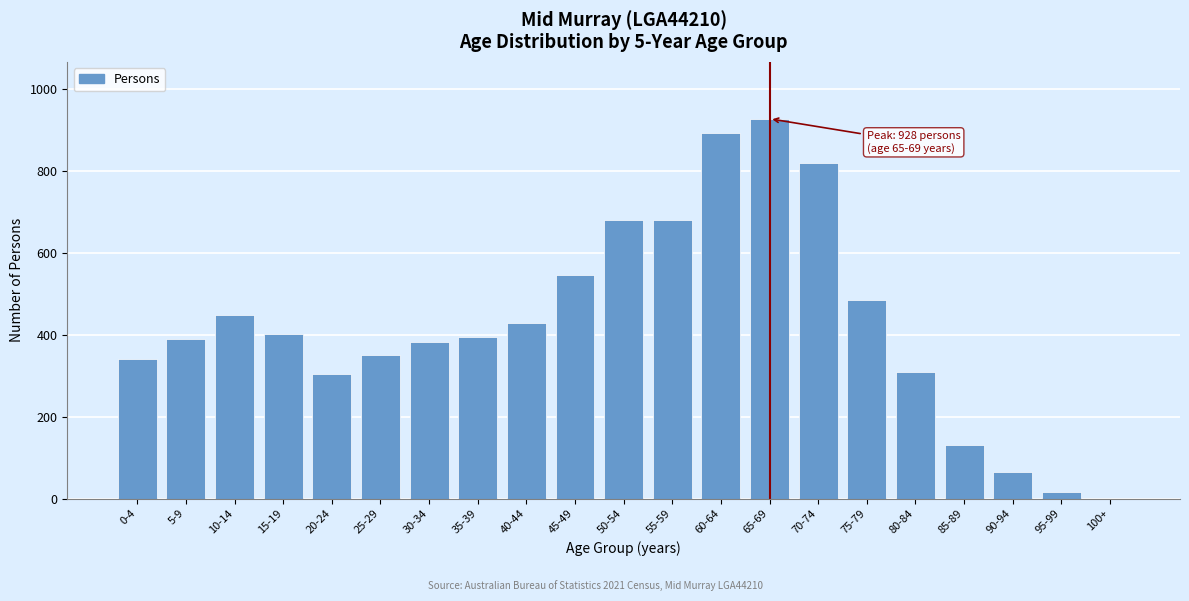

What is the greatest value displayed?

928